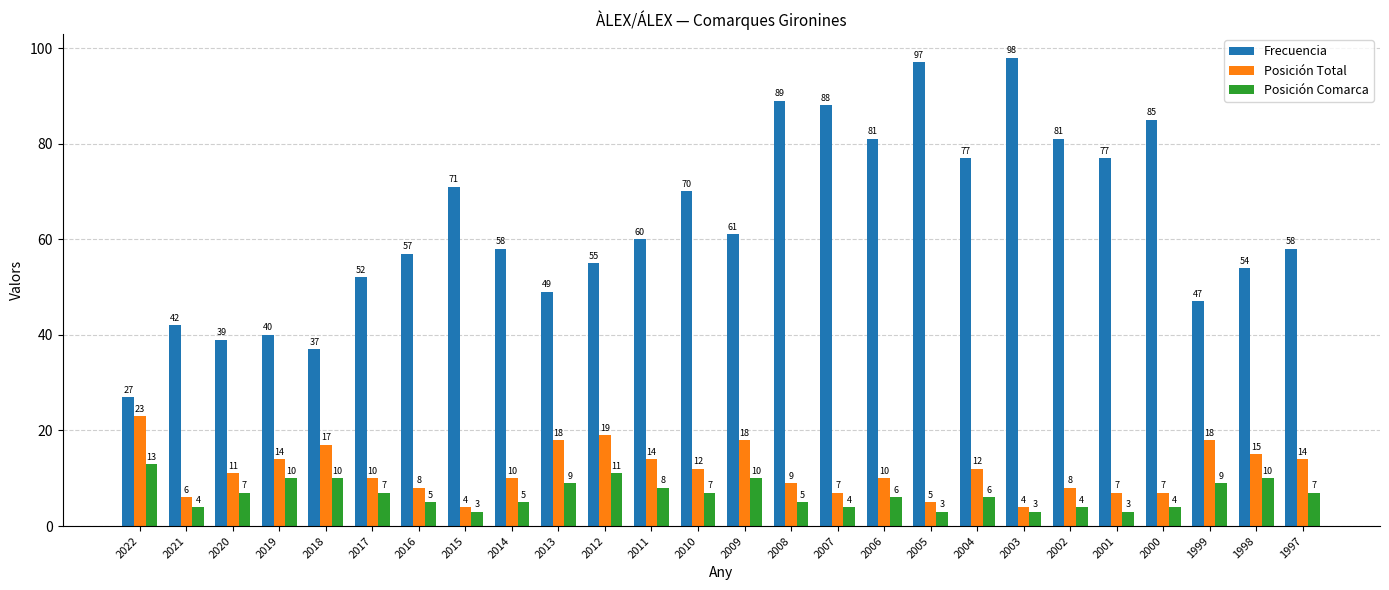

What is the spread (max minus min) of values at 2006?

75